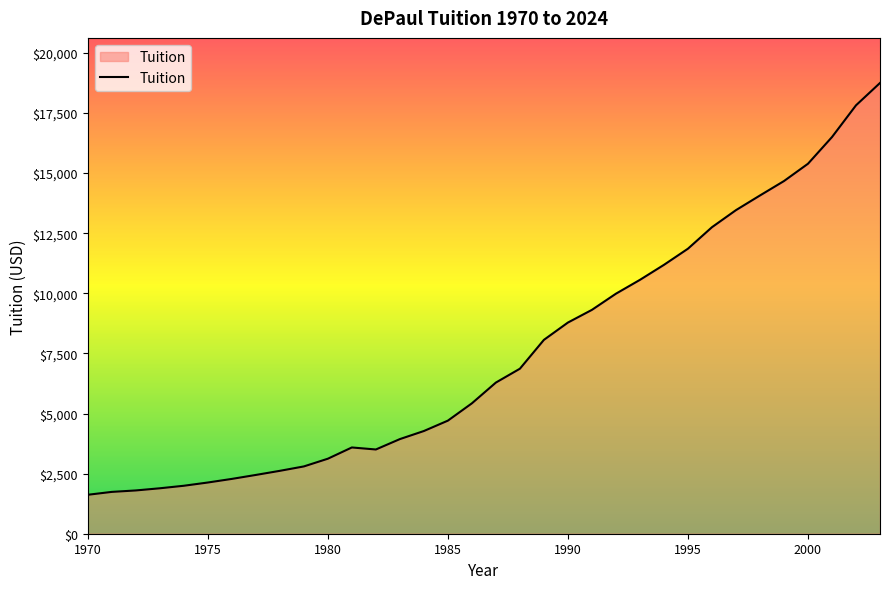

What is the minimum value shown in the chart?

1620